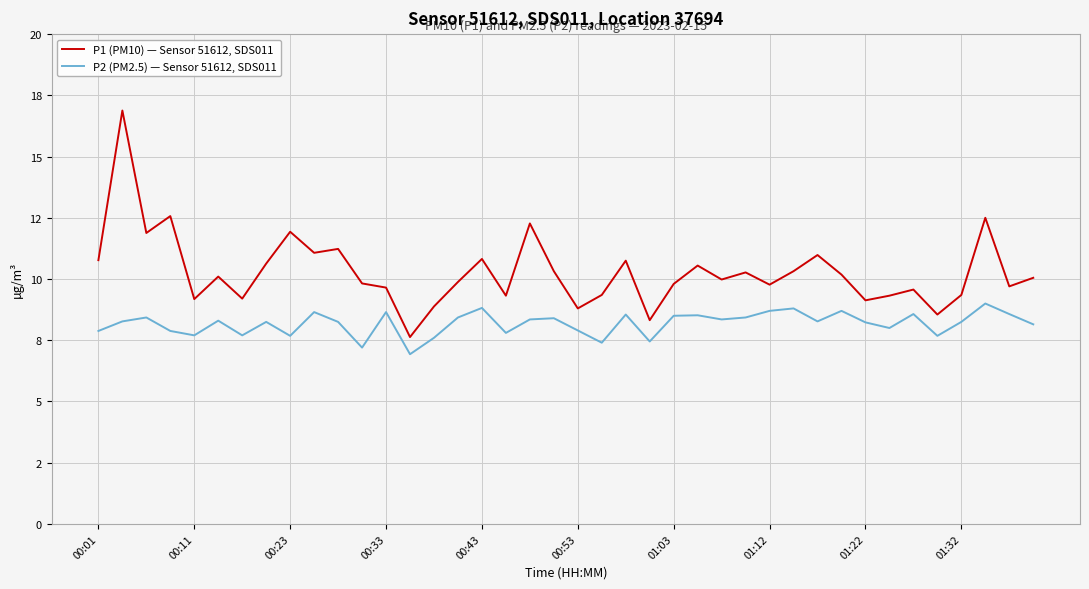

List the series in order of their overall mean, lowest first.

P2 (PM2.5) — Sensor 51612, SDS011, P1 (PM10) — Sensor 51612, SDS011